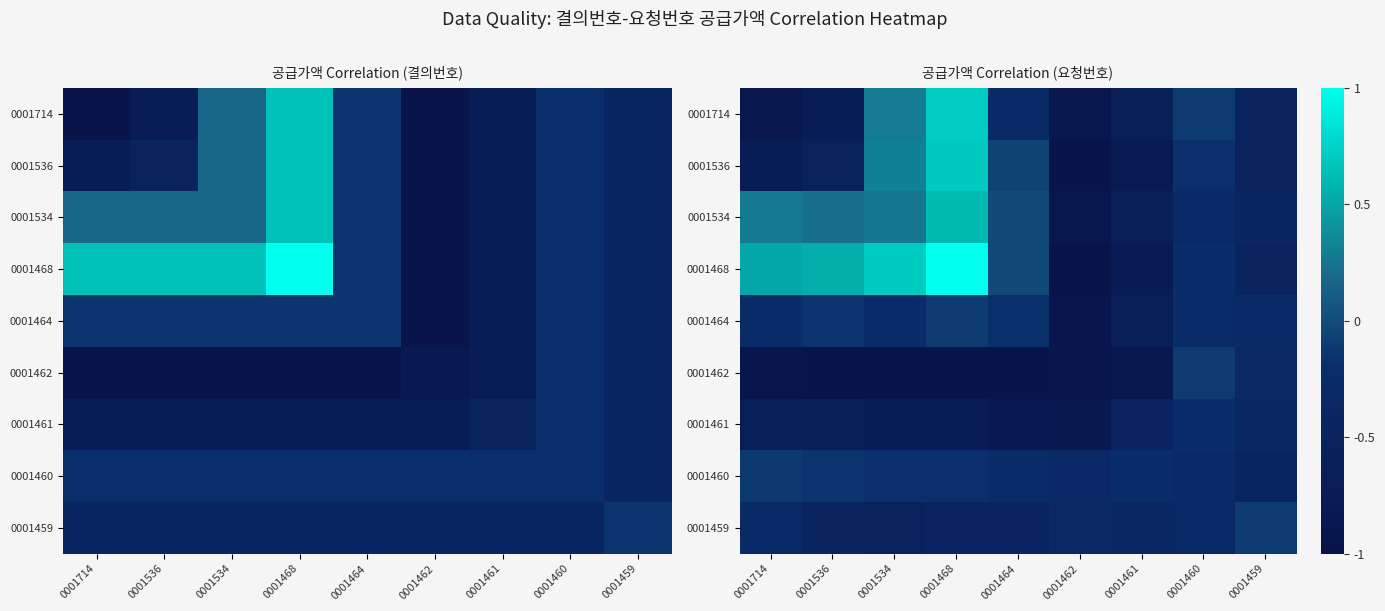

List the series in order of their peak value, lowest first.

0001461, 0001460, 0001462, 0001459, 0001464, 0001534, 0001536, 0001714, 0001468